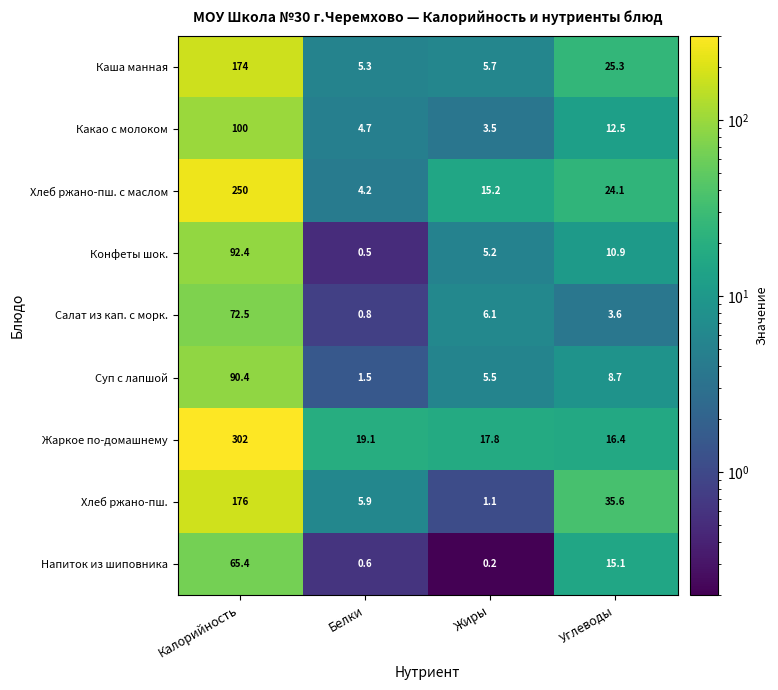

Which series has the largest total across all categories?

Жаркое по-домашнему